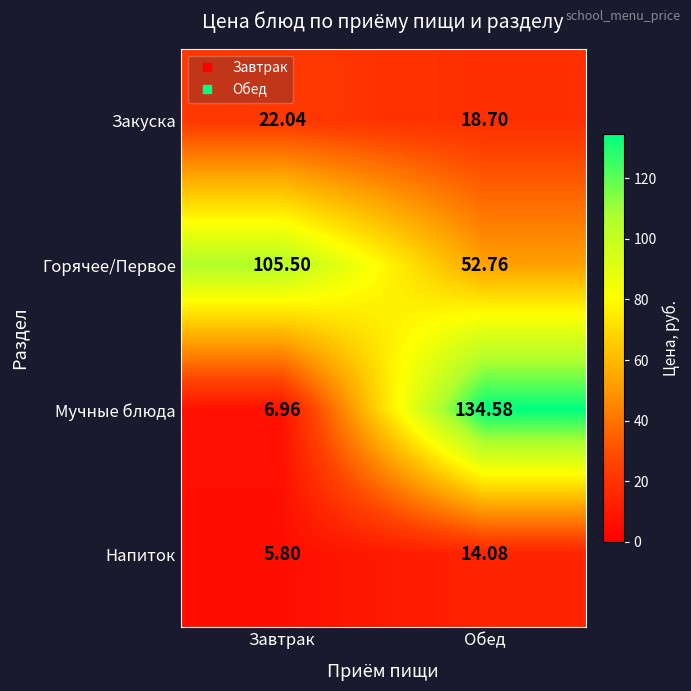

At which category is the sum across all series the highest?

Обед